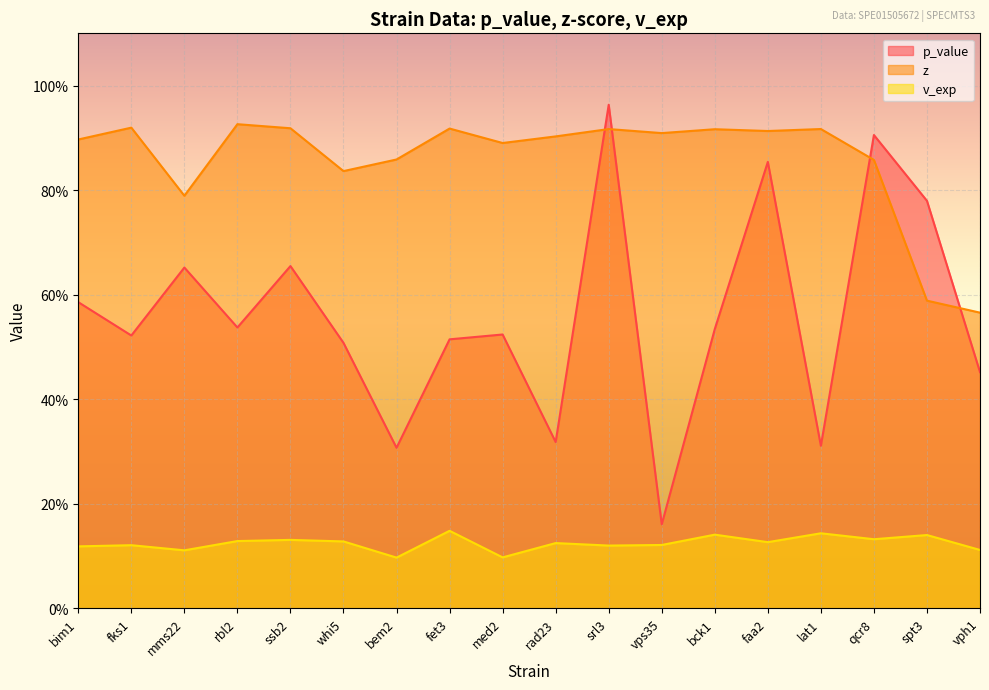

True or false: z and v_exp intersect in this chart.

False